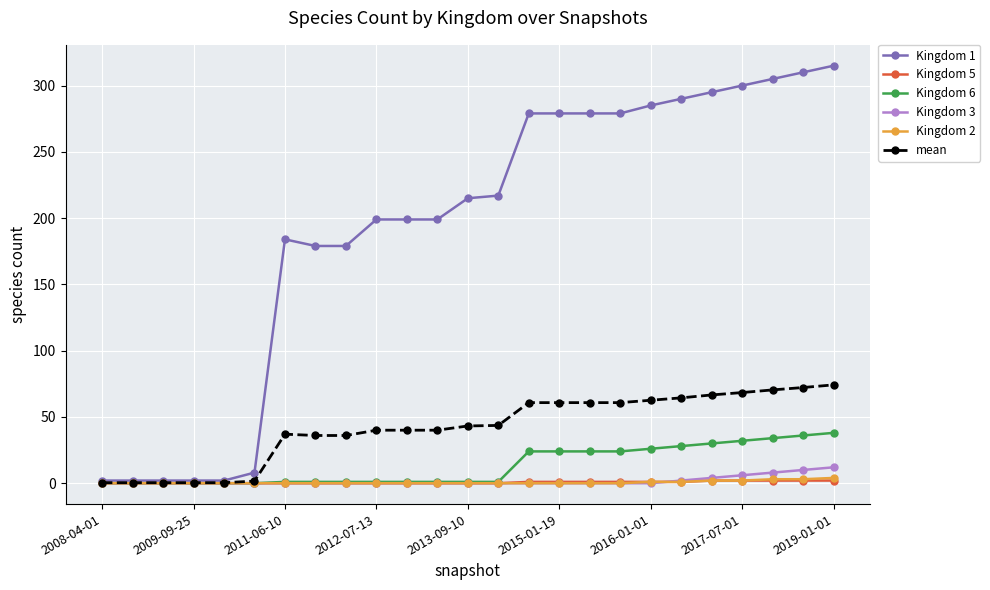

What is the greatest value displayed?

315.0